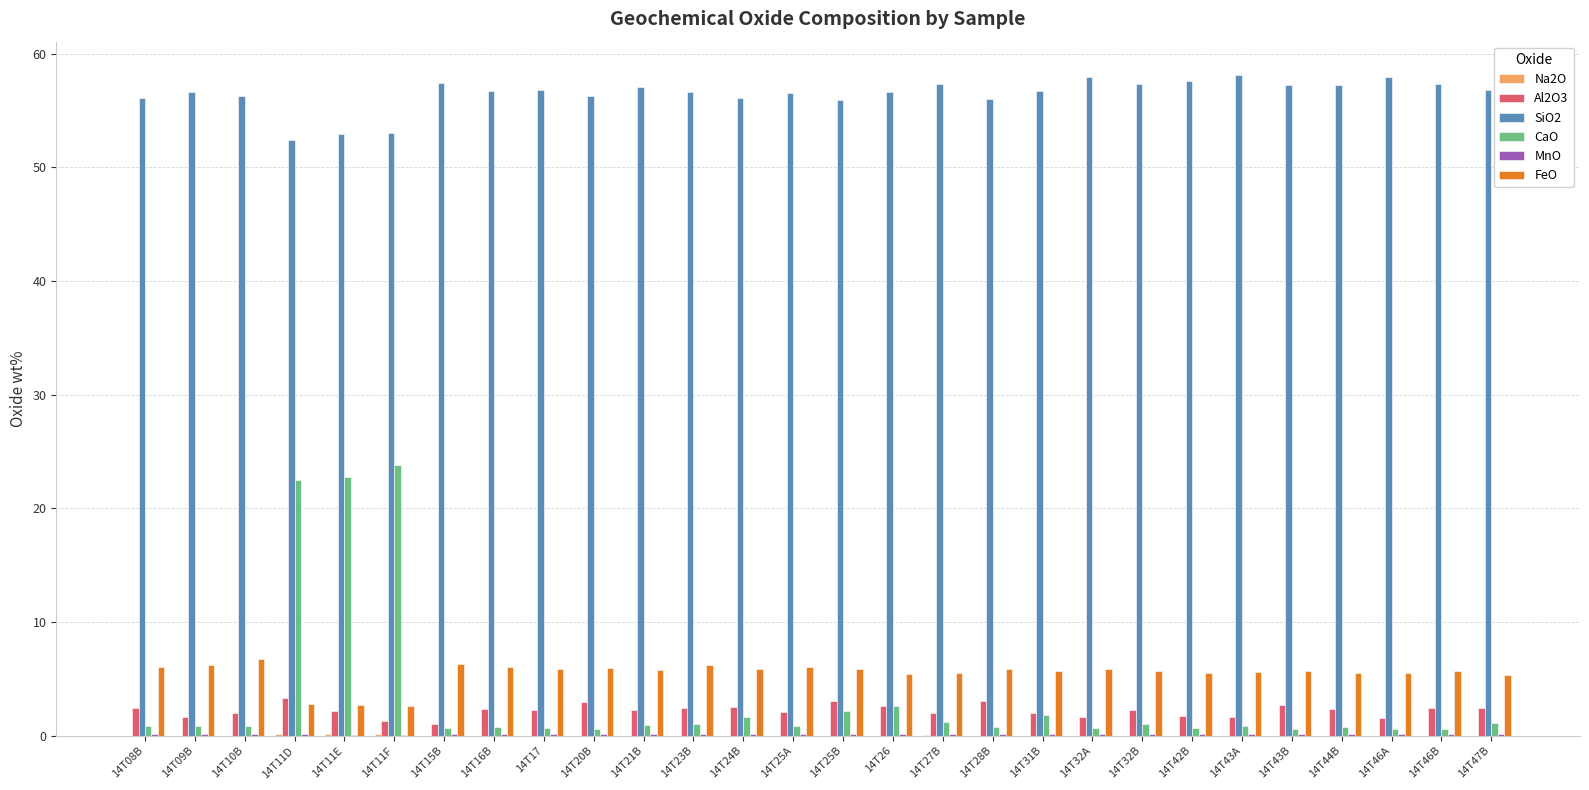

The SiO2 series shows 82.7 at 14T28B. True or false?

False